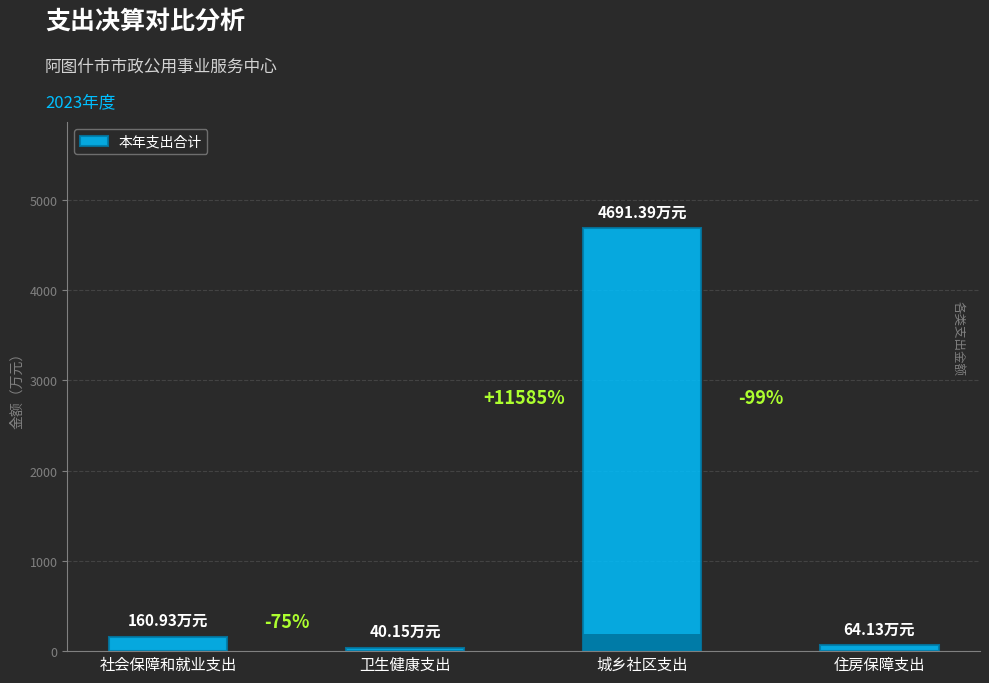

What value does the data have at 社会保障和就业支出?

160.9